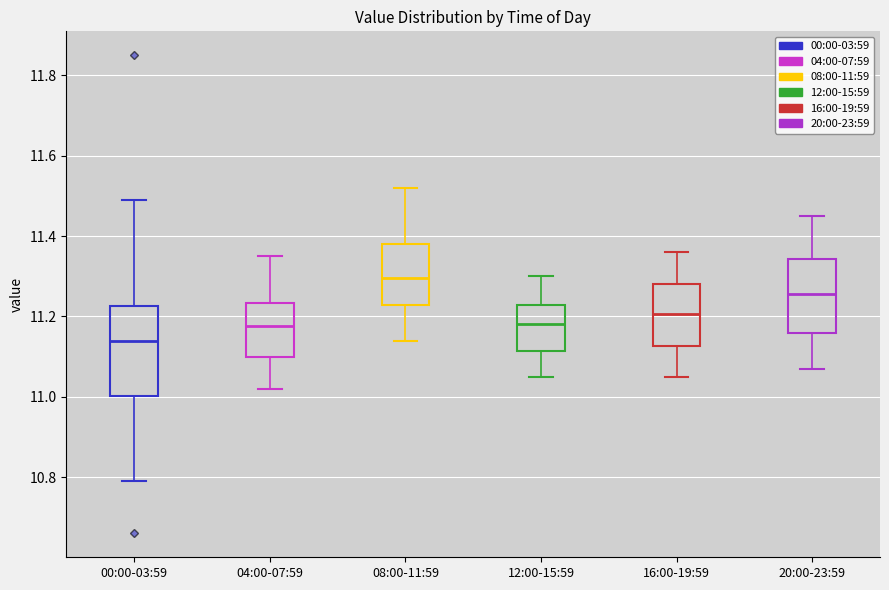

Reading left to right, read every box against the y-axis: the position of its median line, the range the box covers, and the ends of its whiskers. The values are not printed on the chart, so give them approximately, as read against the axis.

00:00-03:59: median 11.14, box 11.00 to 11.22, whiskers 10.80 to 11.50
04:00-07:59: median 11.18, box 11.10 to 11.24, whiskers 11.02 to 11.36
08:00-11:59: median 11.30, box 11.22 to 11.38, whiskers 11.14 to 11.52
12:00-15:59: median 11.18, box 11.12 to 11.22, whiskers 11.06 to 11.30
16:00-19:59: median 11.20, box 11.12 to 11.28, whiskers 11.06 to 11.36
20:00-23:59: median 11.26, box 11.16 to 11.34, whiskers 11.08 to 11.46